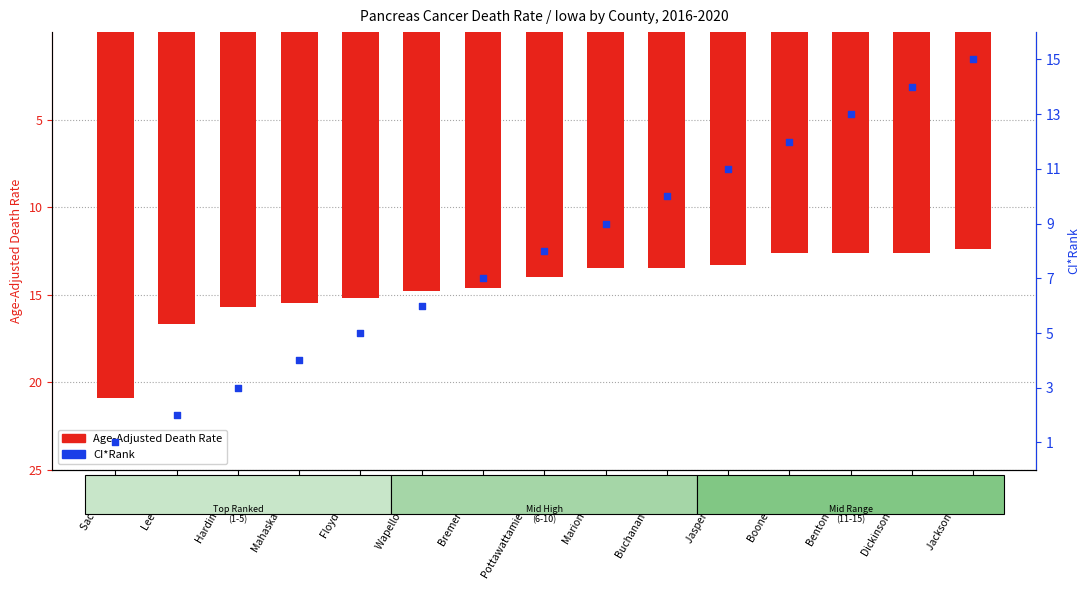

Which series contains the lowest Y value?

Age-Adjusted Death Rate